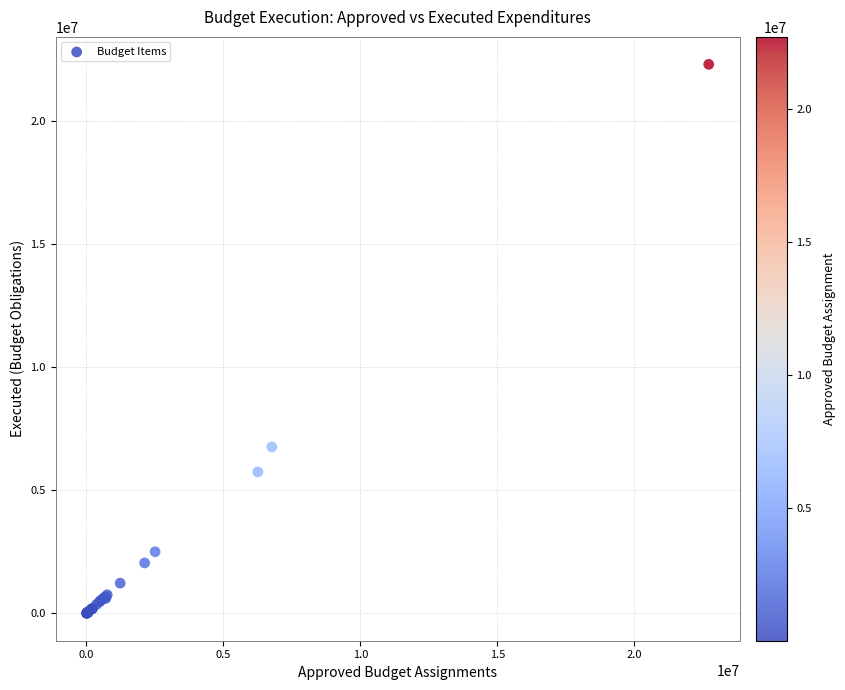

What Y value in the scatter plot is closest to 11158269?

6764737.6